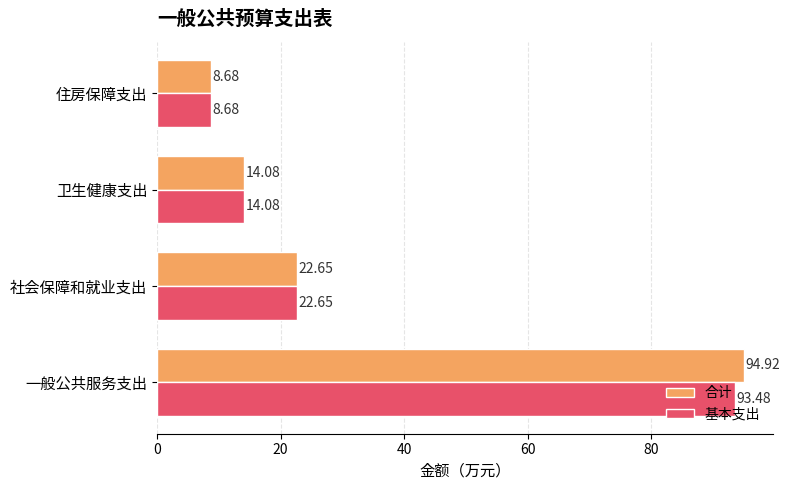

Rank the categories by 基本支出 value from highest to lowest.

一般公共服务支出, 社会保障和就业支出, 卫生健康支出, 住房保障支出